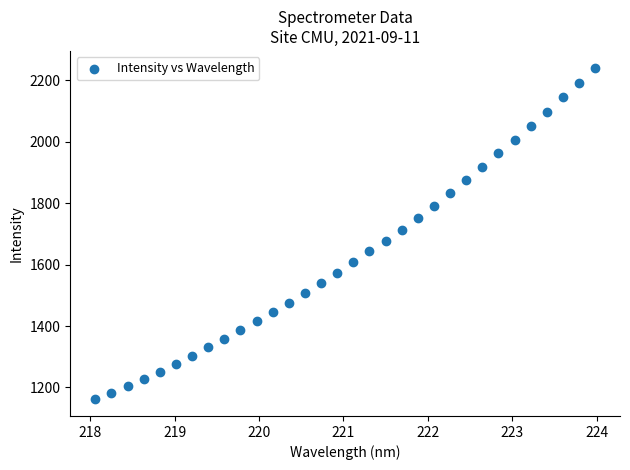

What is the range of X values (max minus min)?

5.9